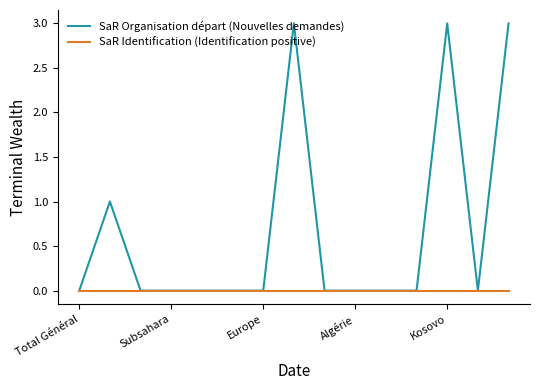

What is the greatest value displayed?

3